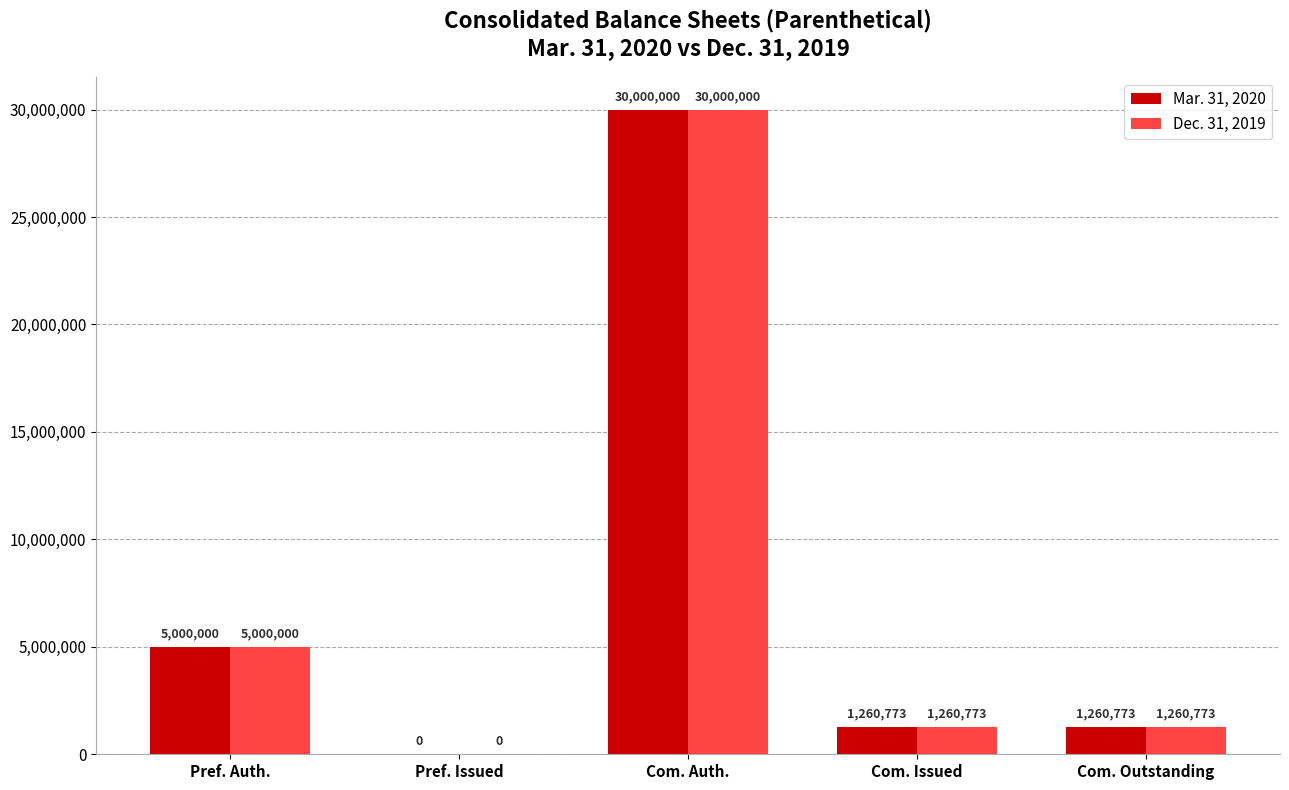

What is the total value across all series at Com. Auth.?

60000000